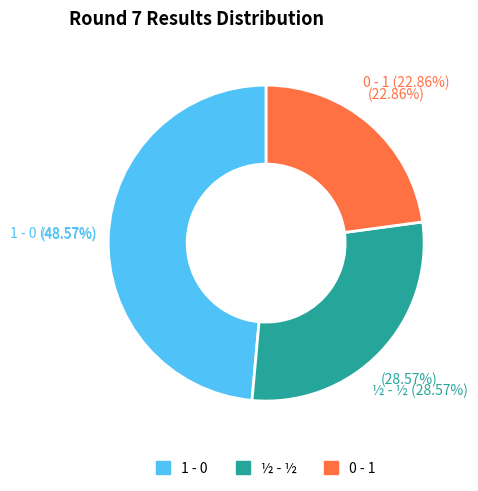

What percentage is the 1 - 0 slice, to the nearest percent?

49%